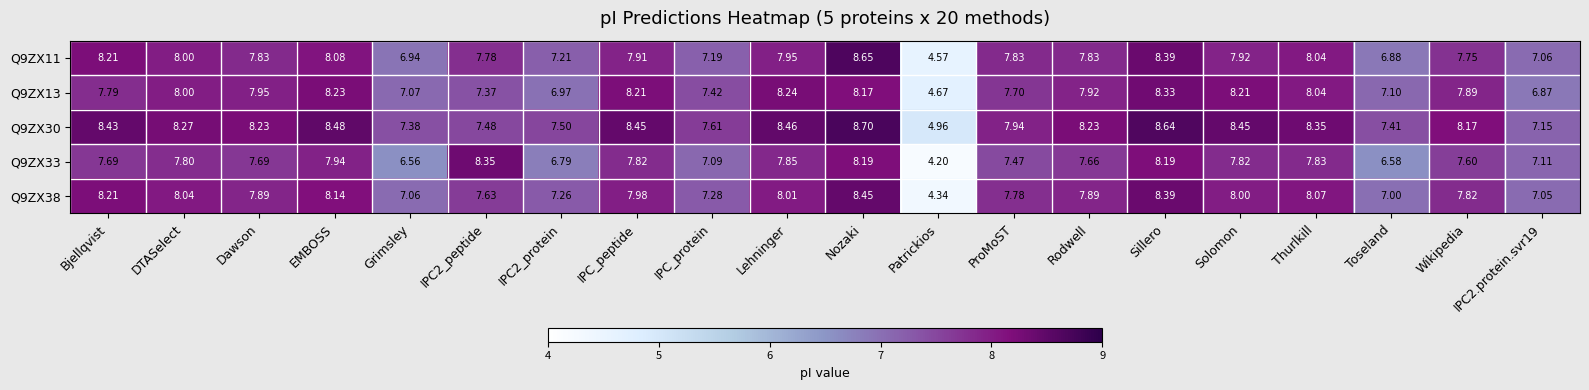

Where does the Q9ZX33 series first go above 7?

Bjellqvist